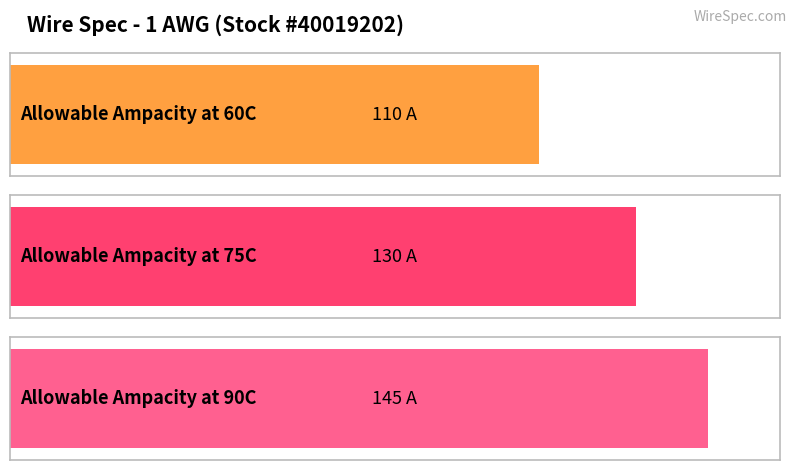

What is the label of the 3rd bar from the left?

at 90C